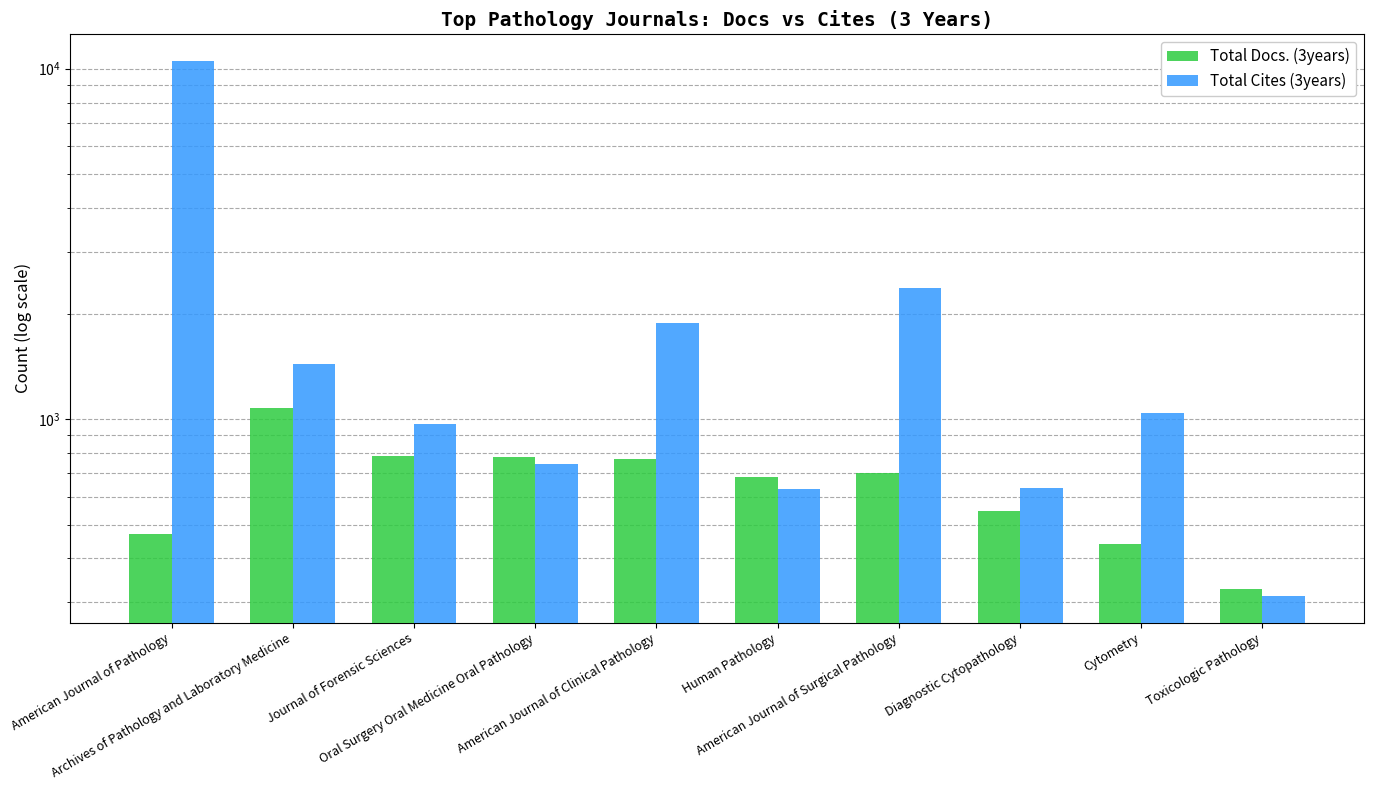

What is the difference between the maximum and minimum values in the Total Docs. (3years) series?

750